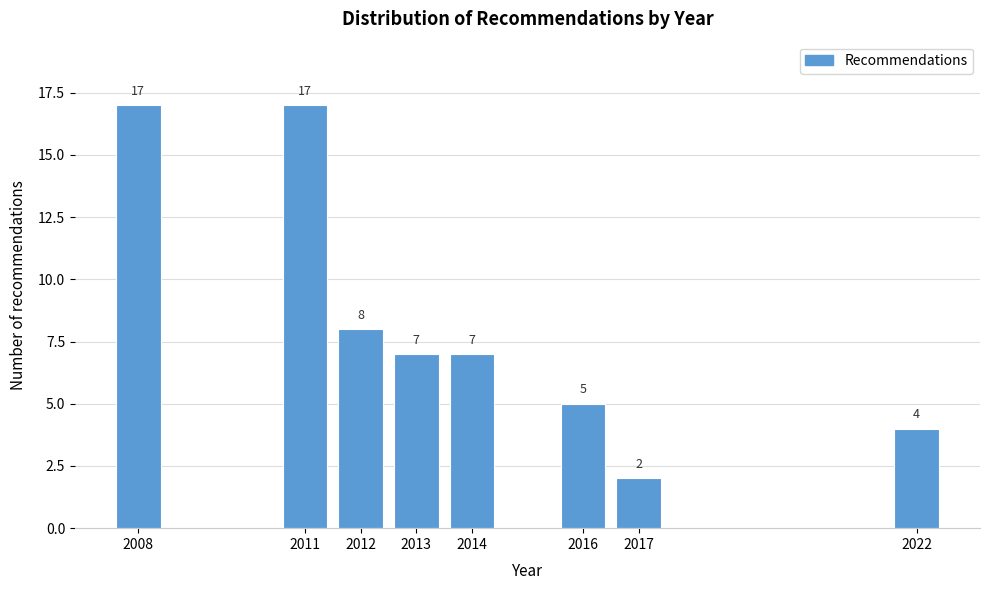

Reading left to right, what are all the values shown in this chart?

2008=17	2011=17	2012=8	2013=7	2014=7	2016=5	2017=2	2022=4